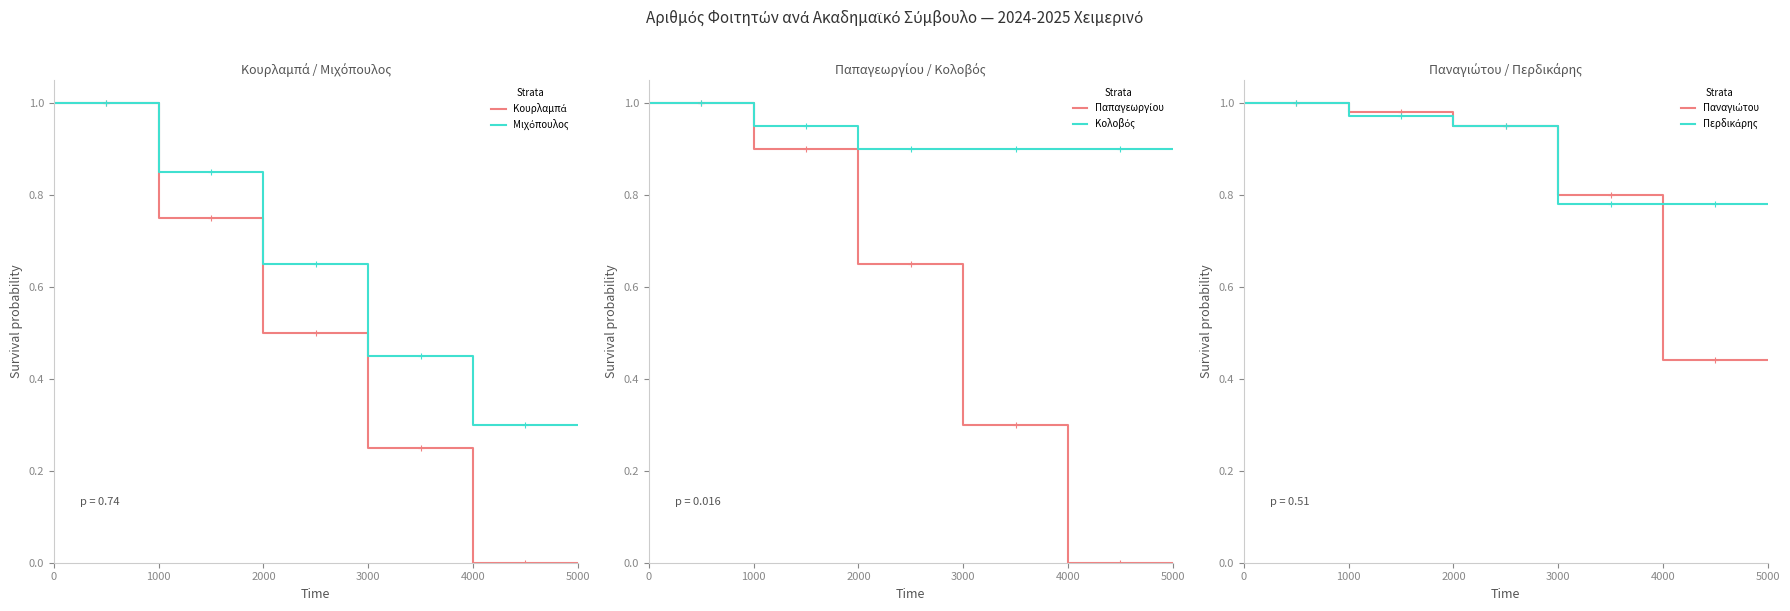

What is the value of the Κολοβός point at the 9th from the left?

0.9